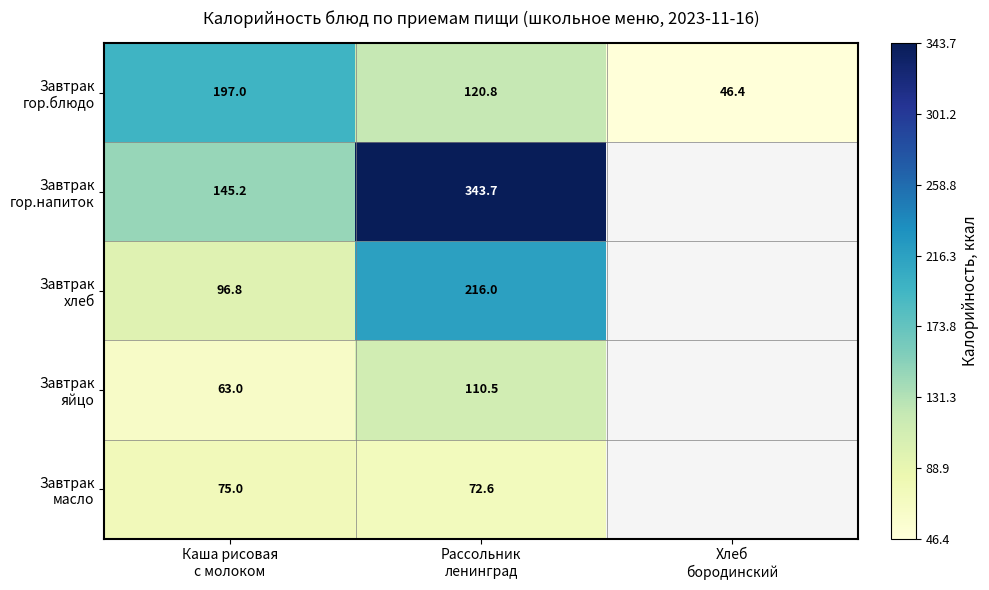

What is the smallest value displayed?

46.4